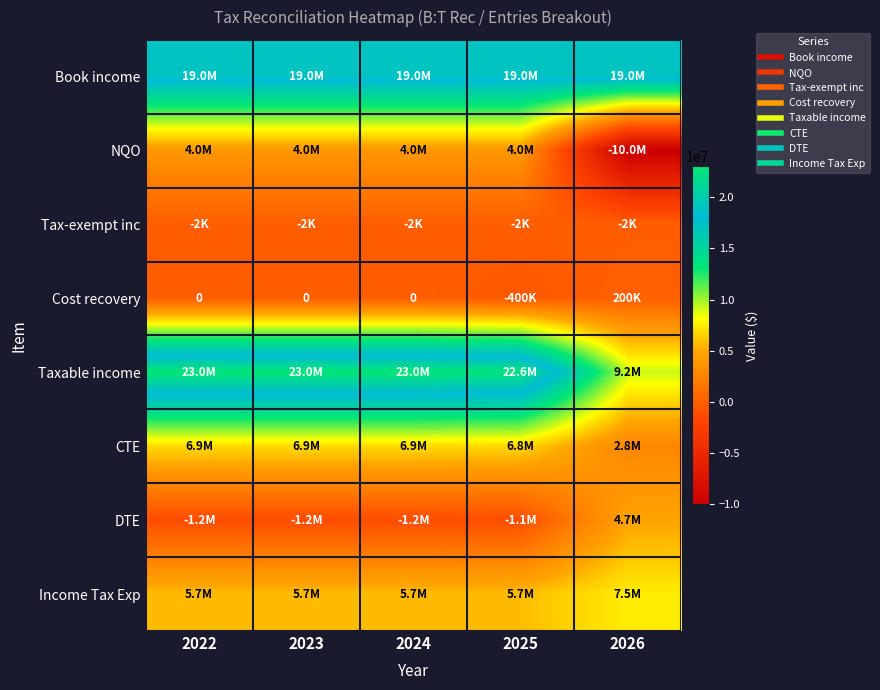

How many values in the Income Tax Exp series exceed 5699310?

1